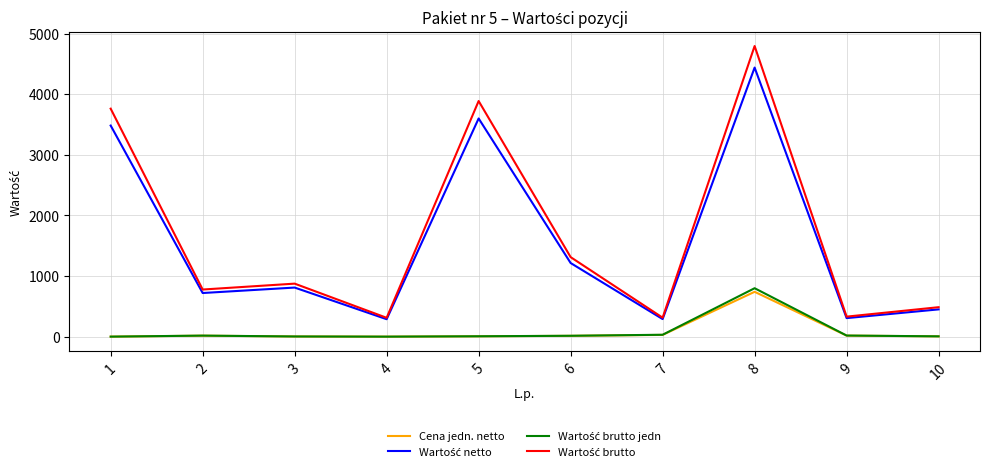

What is the maximum value for Cena jedn. netto?

740.0